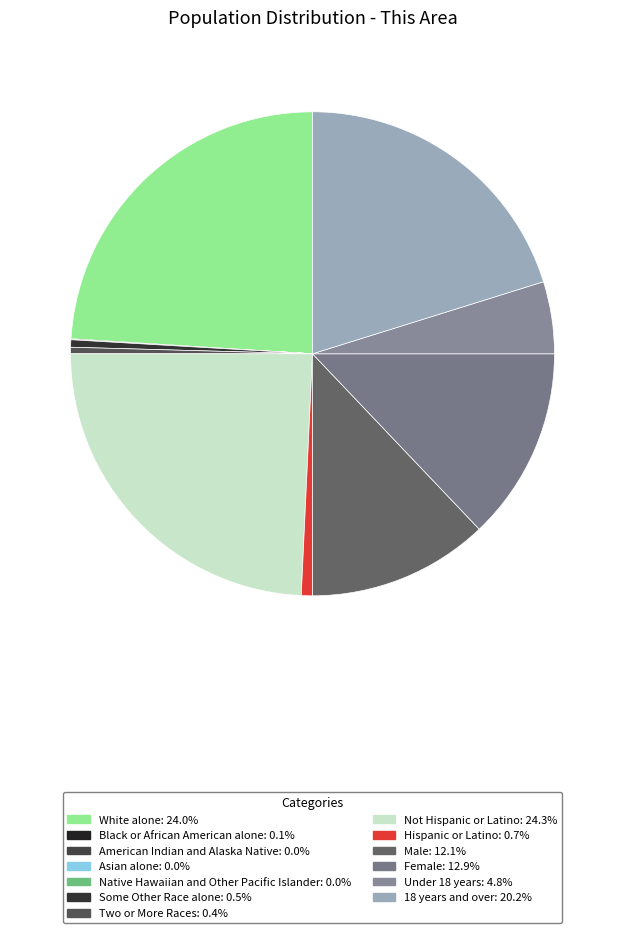

Is it true that Some Other Race alone is 0% of the pie?

True